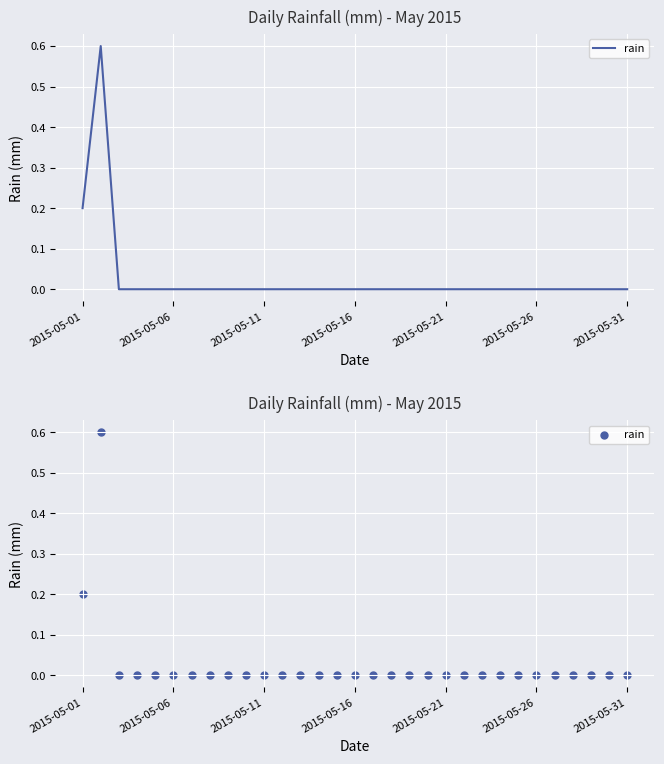

Which has a higher value, 28 or 20?

28